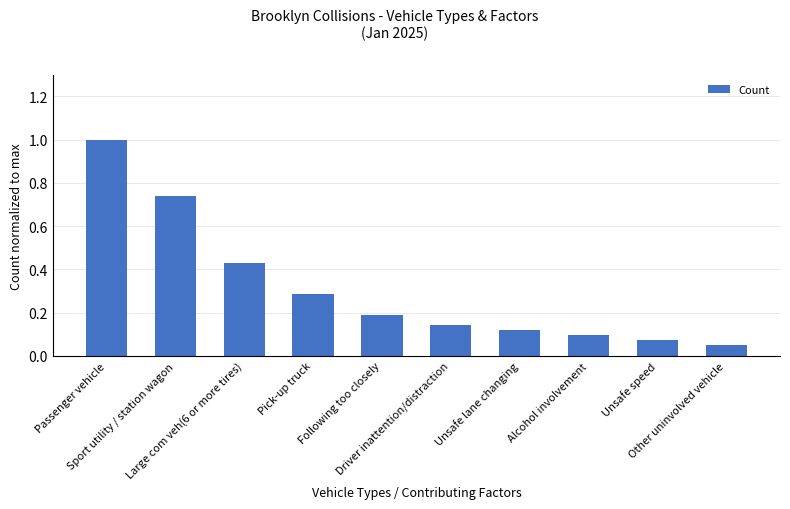

What is the greatest value displayed?

1.0